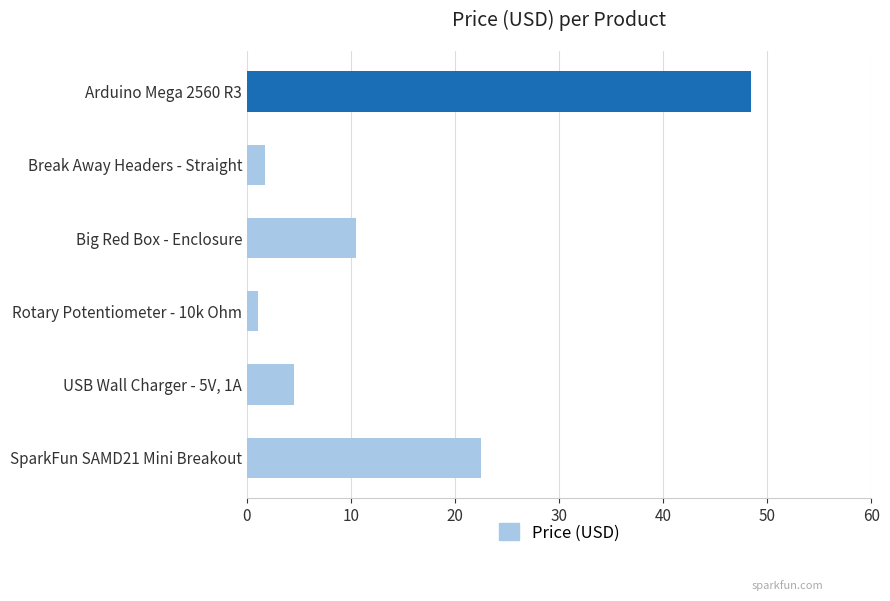

At which category does the chart reach its minimum across all series?

Rotary Potentiometer - 10k Ohm